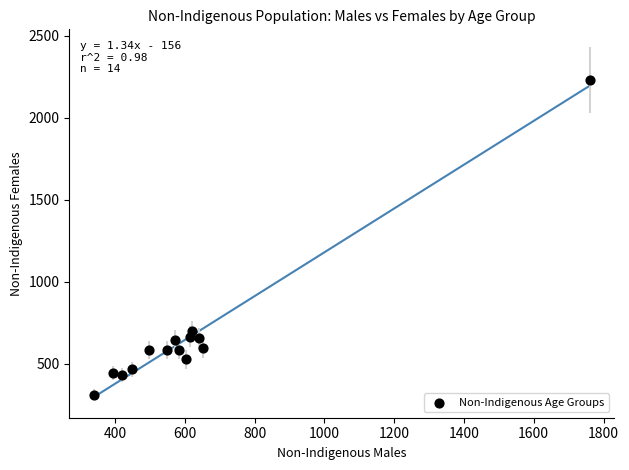

What Y value in the scatter plot is closest to 1270?

697